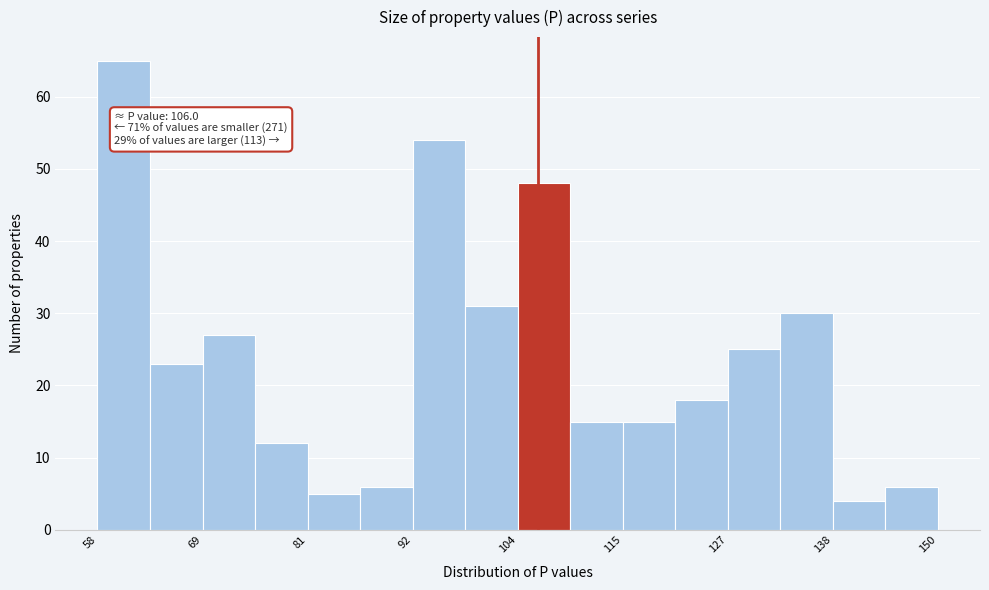

Read against the x-axis, roughly where is the centre of the tallest bar?

60